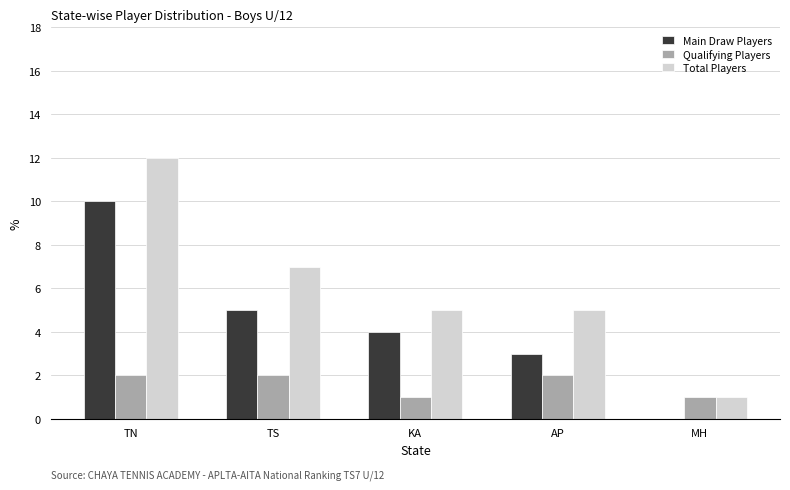

What is the sum of the Main Draw Players values at TN and MH?

10